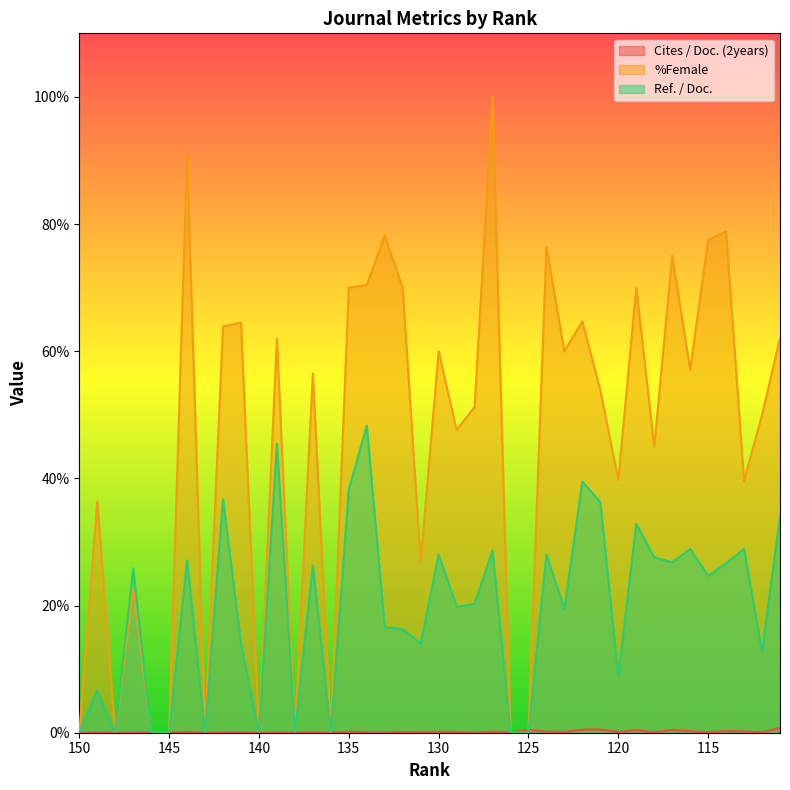

Which category has the highest value in the Ref. / Doc. series?

134